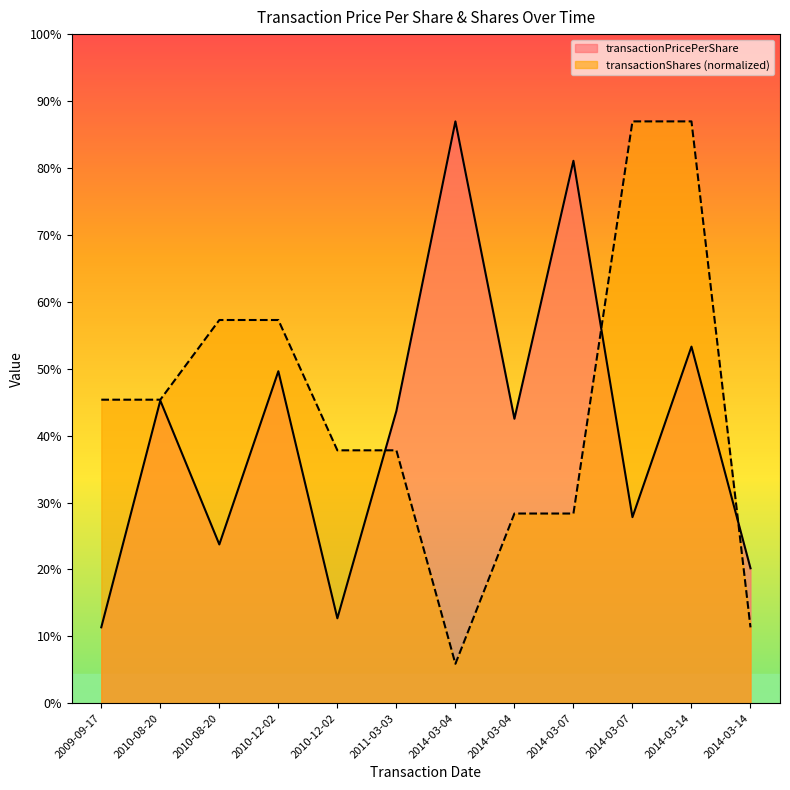

Where do transactionShares and transactionPricePerShare first cross each other?

2010-12-02 and 2011-03-03